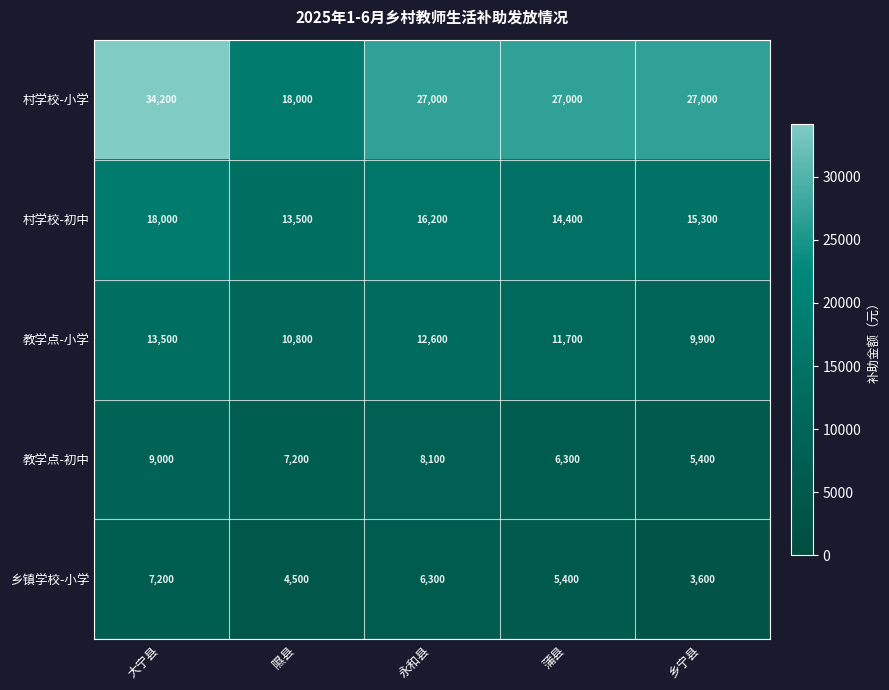

Which series has the widest spread of values?

村学校-小学